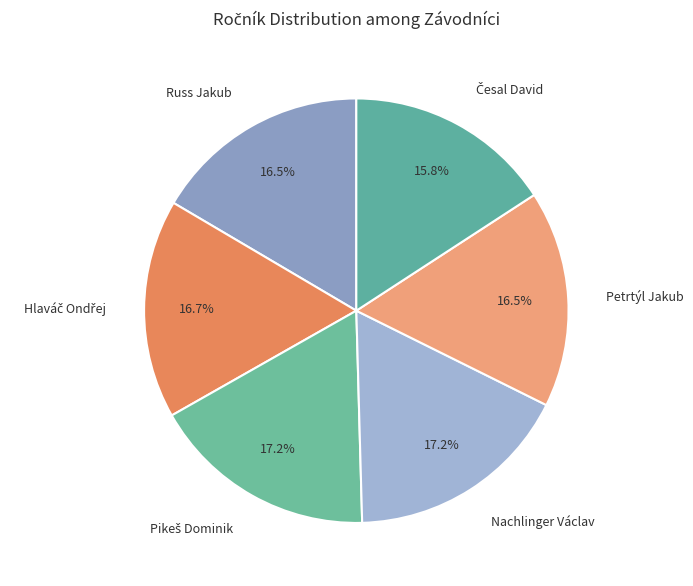

What percentage is NOT represented by Russ Jakub?

83.5%